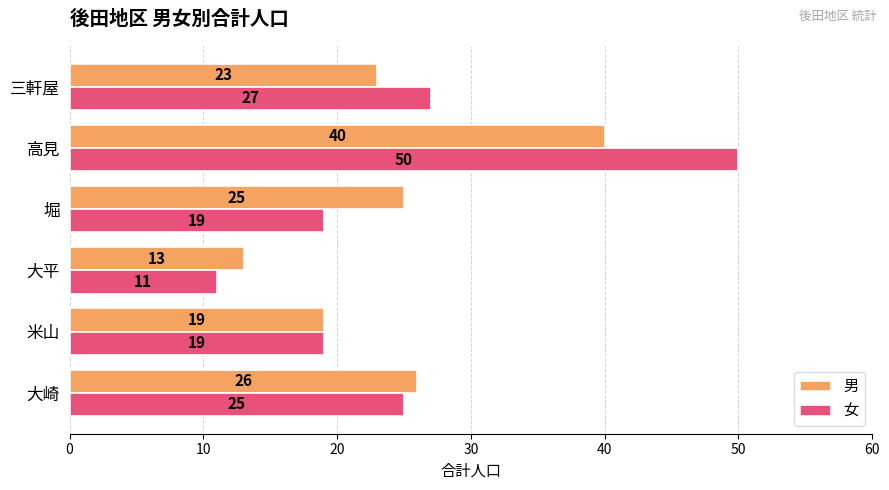

What is the maximum value for 女?

50